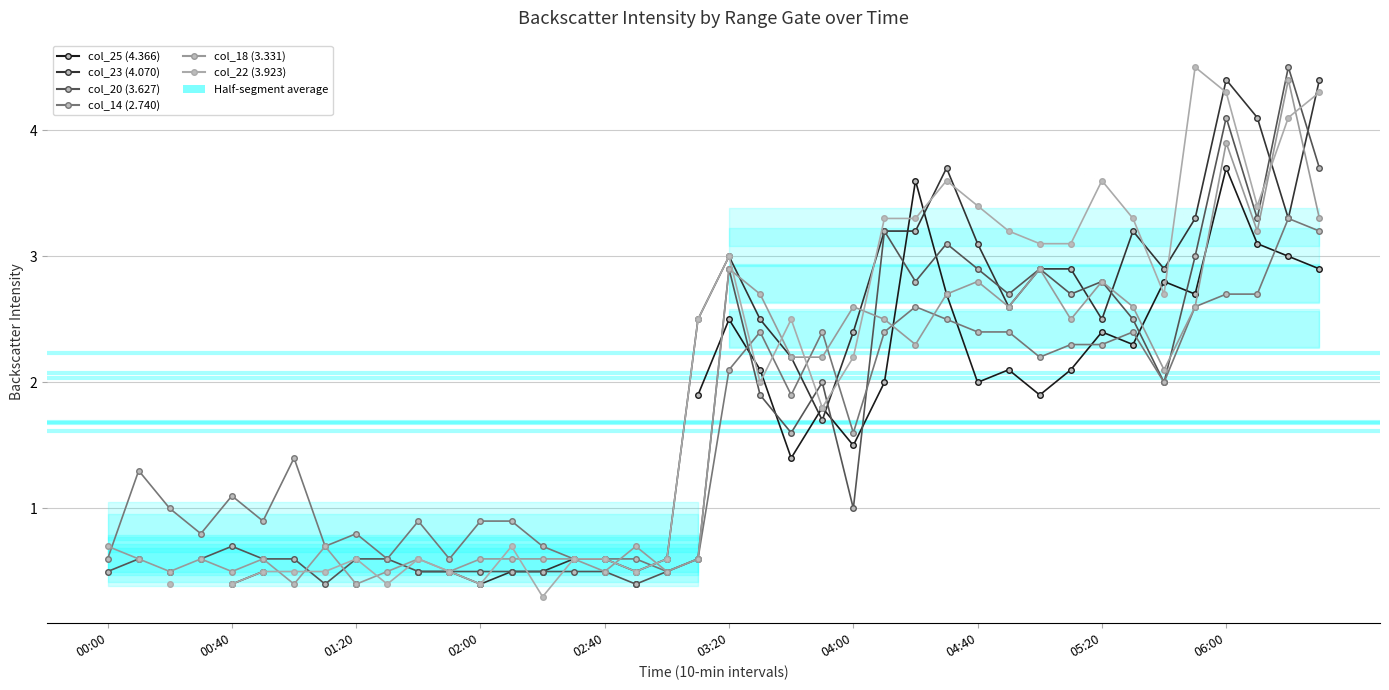

Which series has the widest spread of values?

col_20 (3.627)